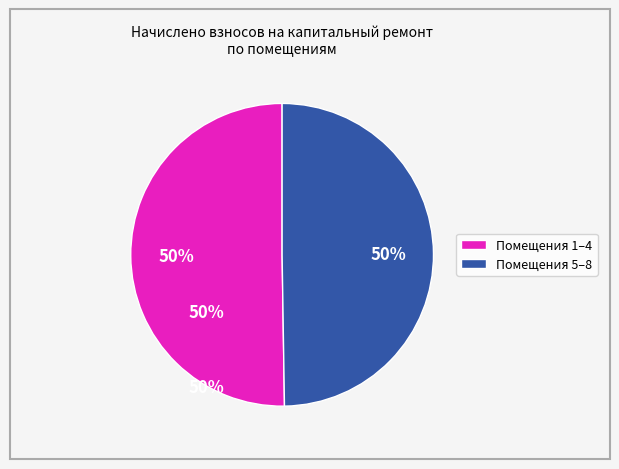

To the nearest percent, what is the average slice percentage?

50%